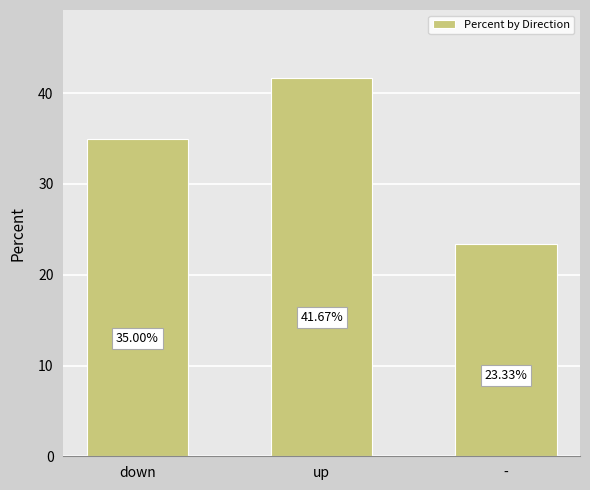

What is the average value?

33.3